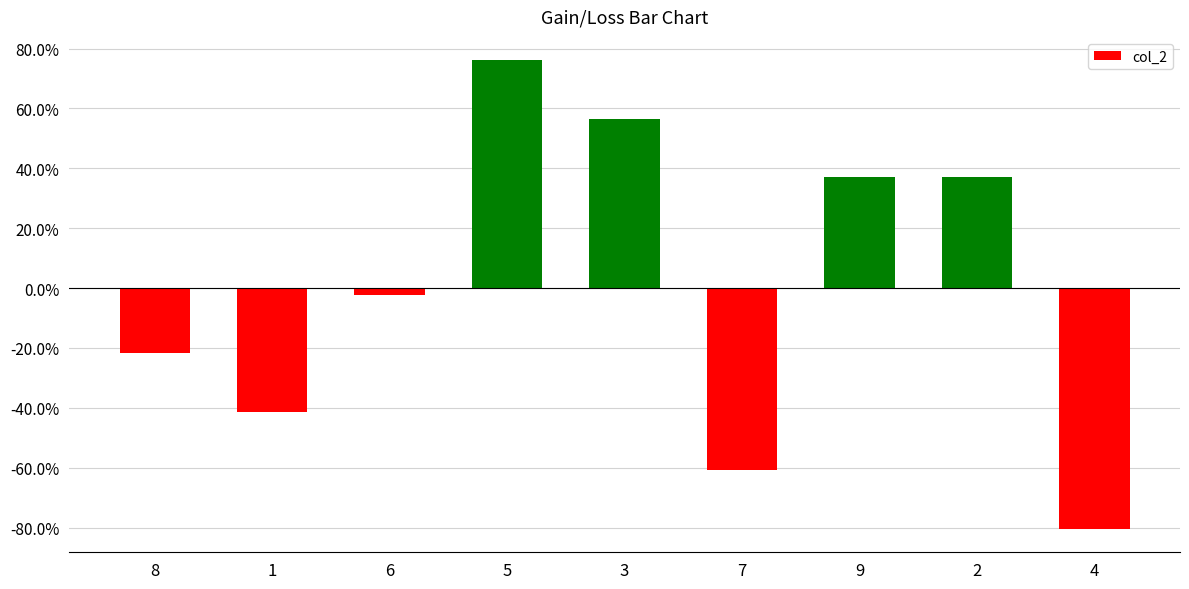

What is the difference between the maximum and second lowest values?

1.4